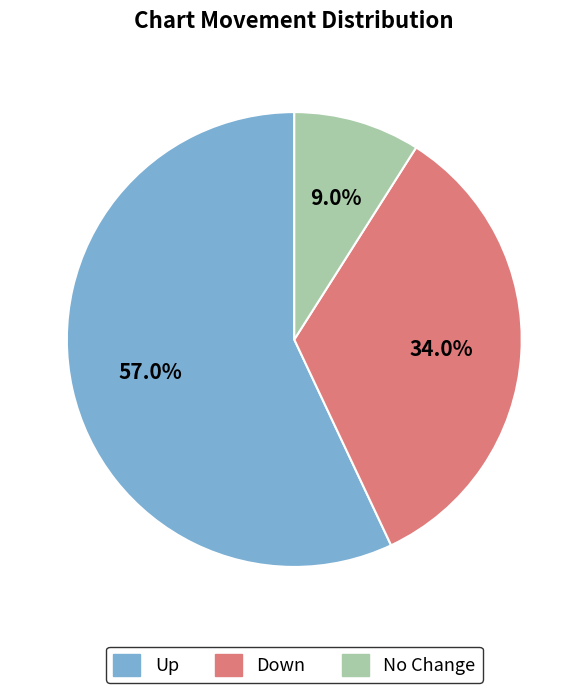

Is there a majority slice in this chart?

Yes